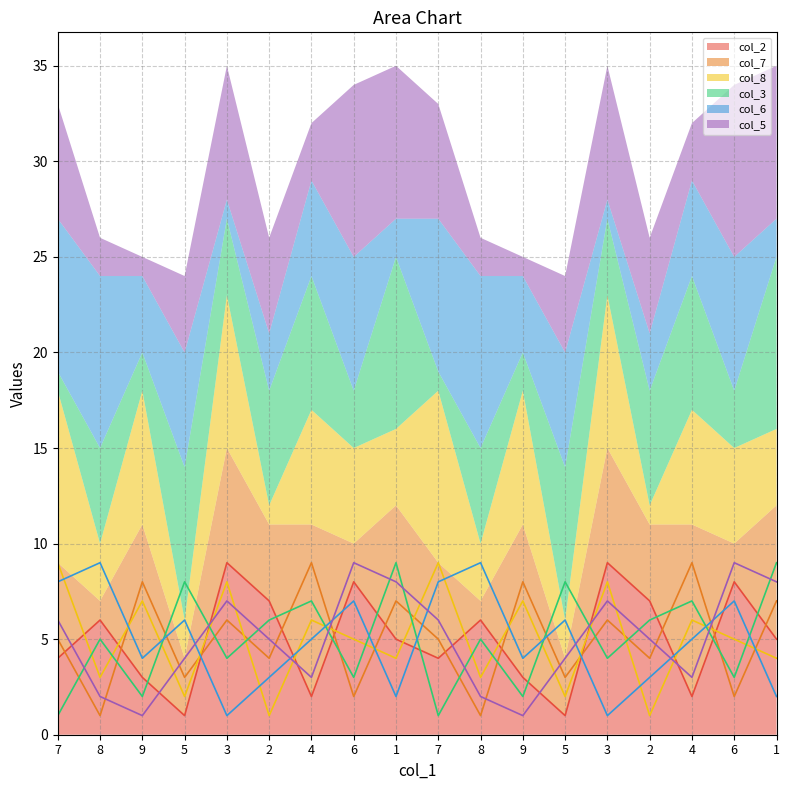

Where does the col_2 series first go above 5?

8